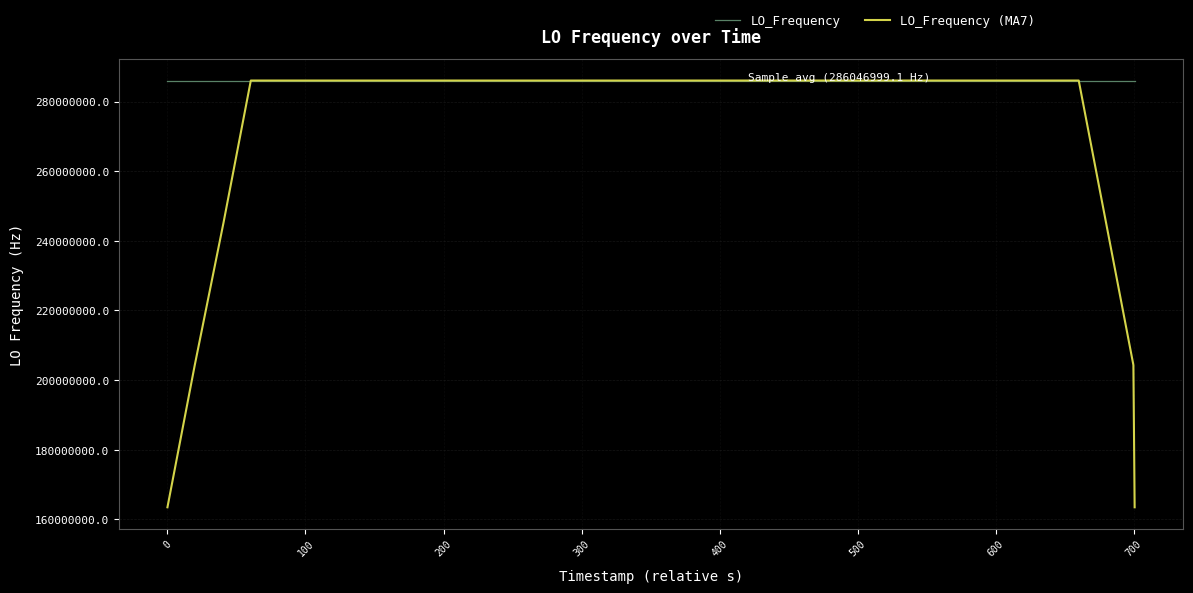

Rank the series by their average value, from highest to lowest.

LO_Frequency, LO_Frequency (MA7)